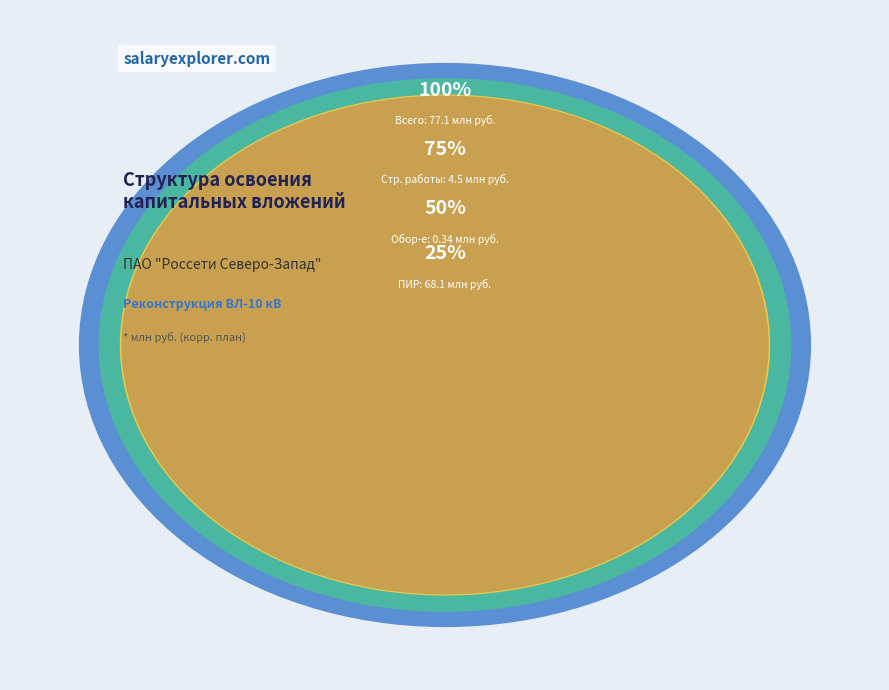

Count the number of slices in the pie.

4